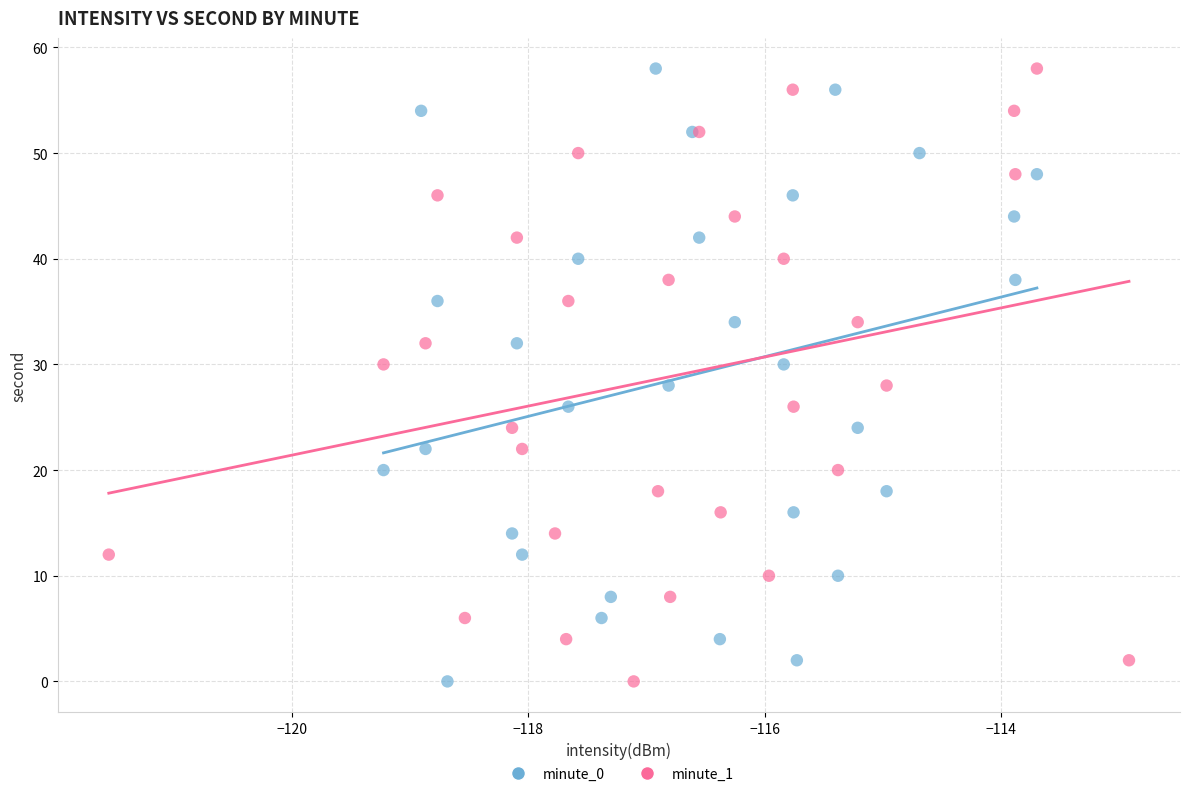

What are all the series names shown in the legend?

minute_0, minute_1